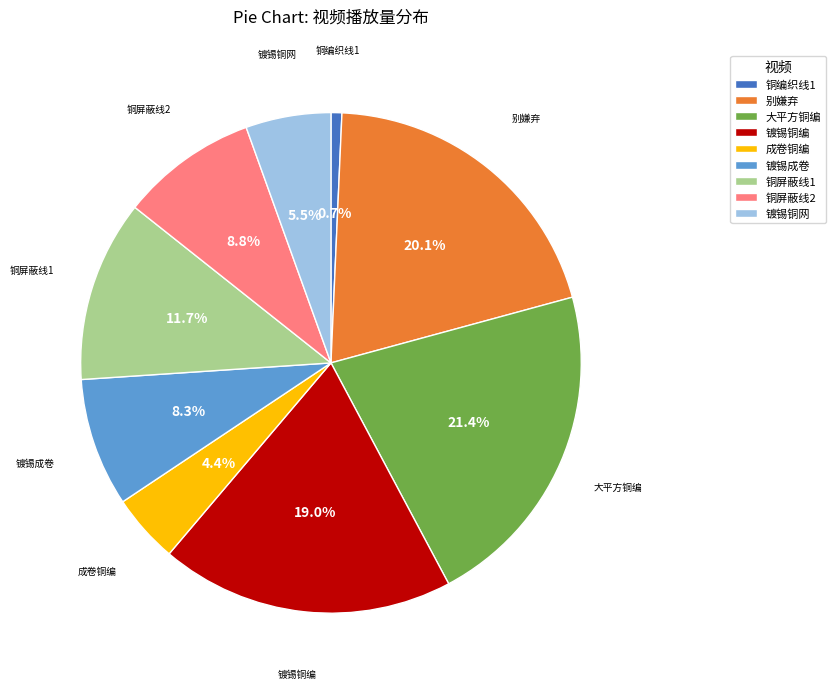

Which slice is the smallest?

铜编织线1